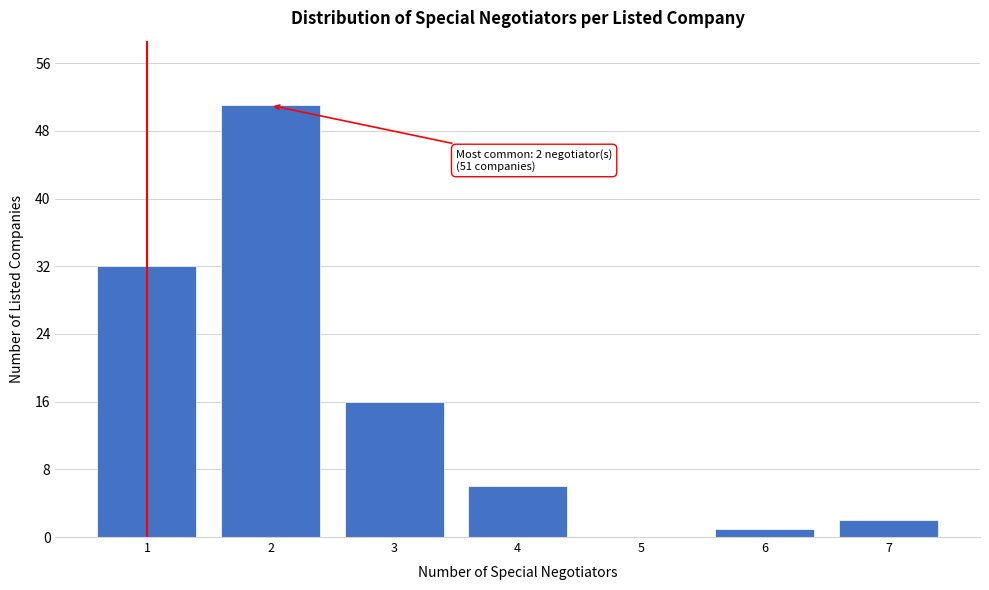

Reading right to left, what are all the values shown in this chart?

7=2	6=1	5=0	4=6	3=16	2=51	1=32